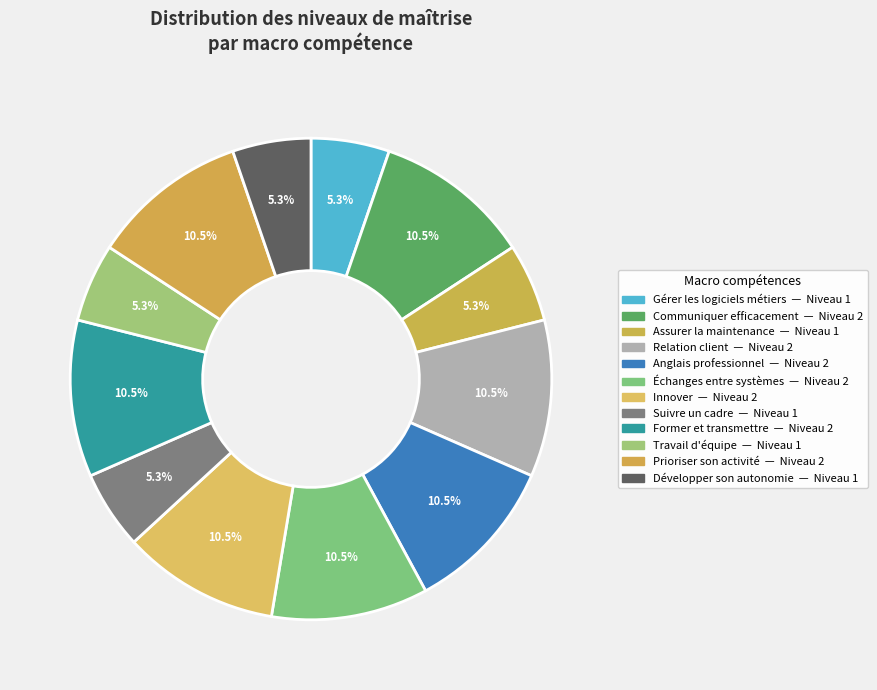

How many segments does this pie chart have?

12